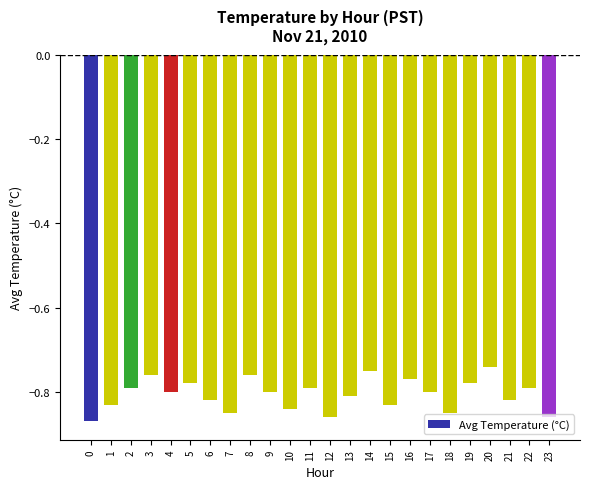

What is the sum of the values at 18 and 13?

-1.7